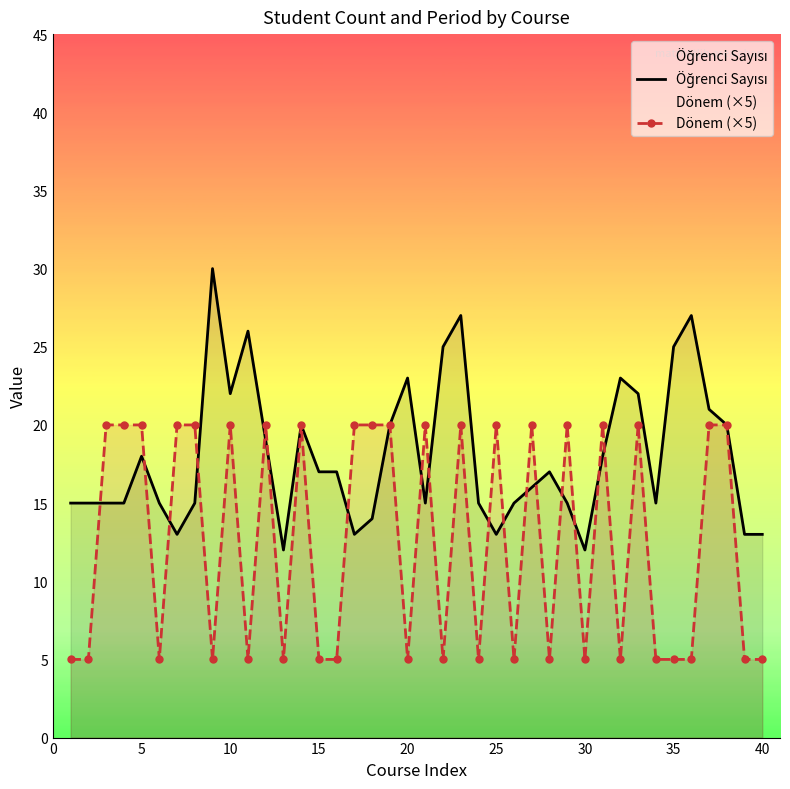

What is the sum of all Öğrenci Sayısı values?

721